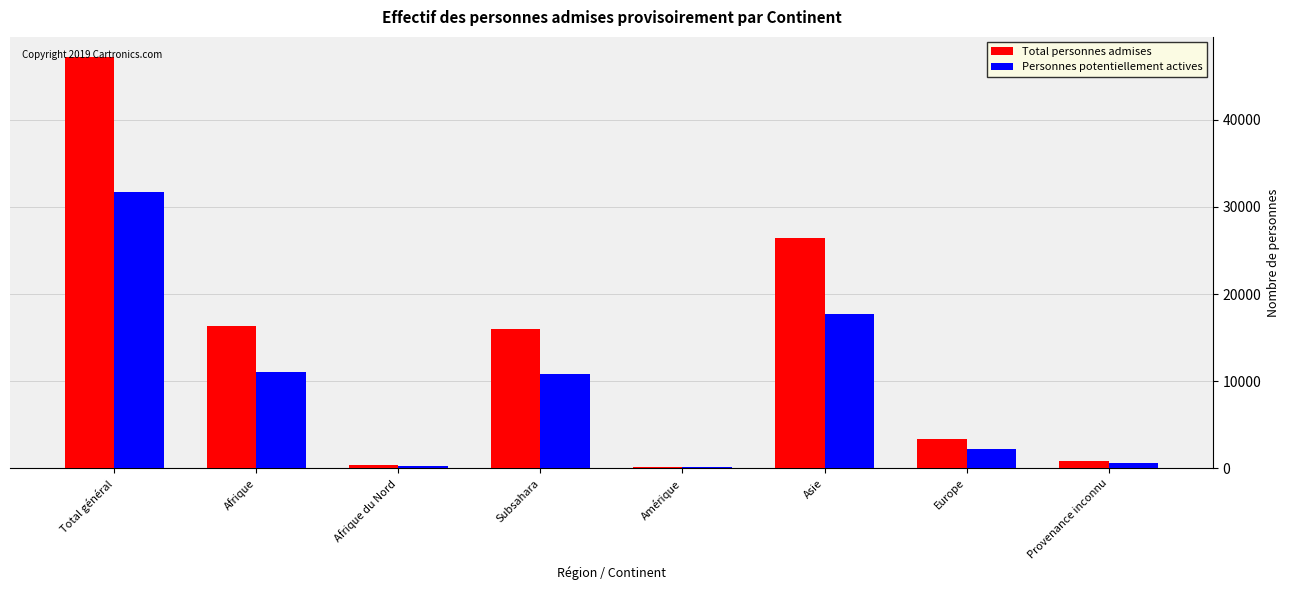

True or false: Personnes potentiellement actives has a value of 11066 at Afrique.

True